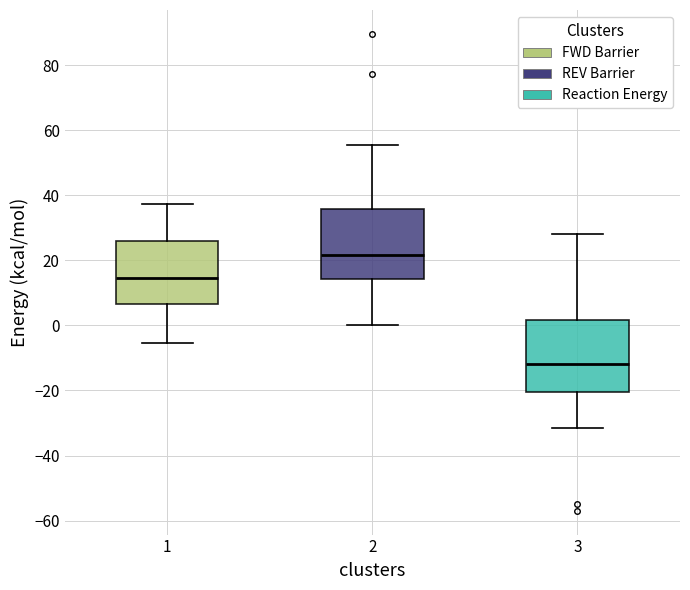

Which box has the highest median line?

2